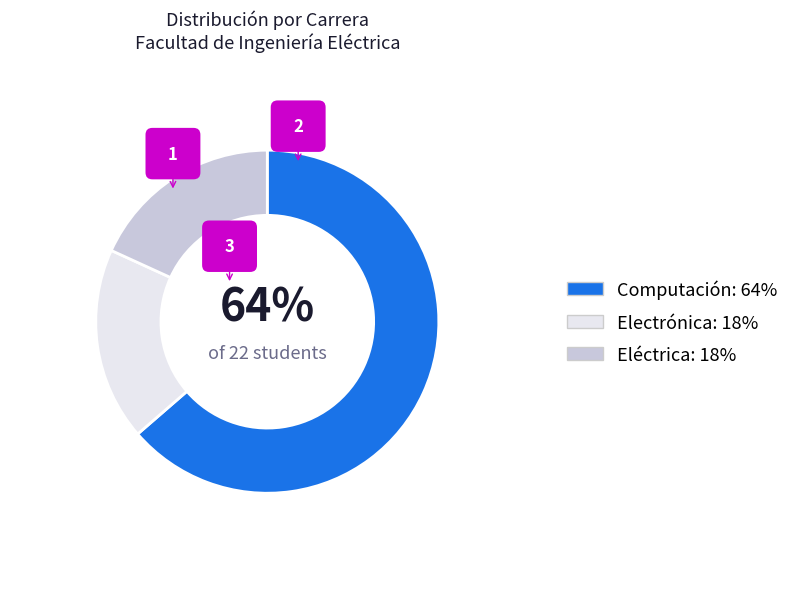

Is it true that Computación is 74% of the pie?

False